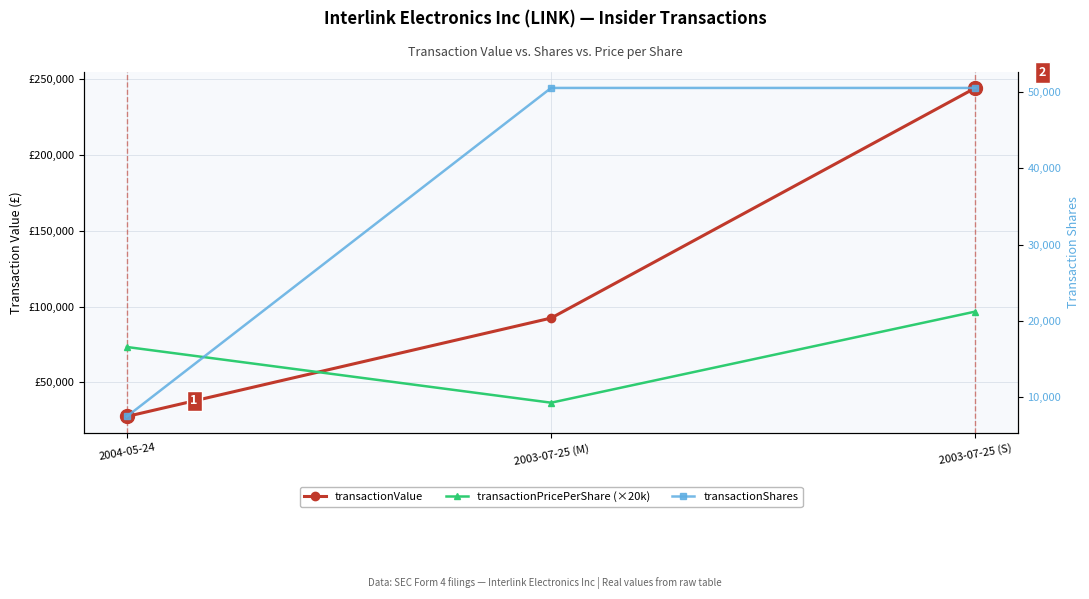

What is the label of the 3rd point from the right?

2004-05-24